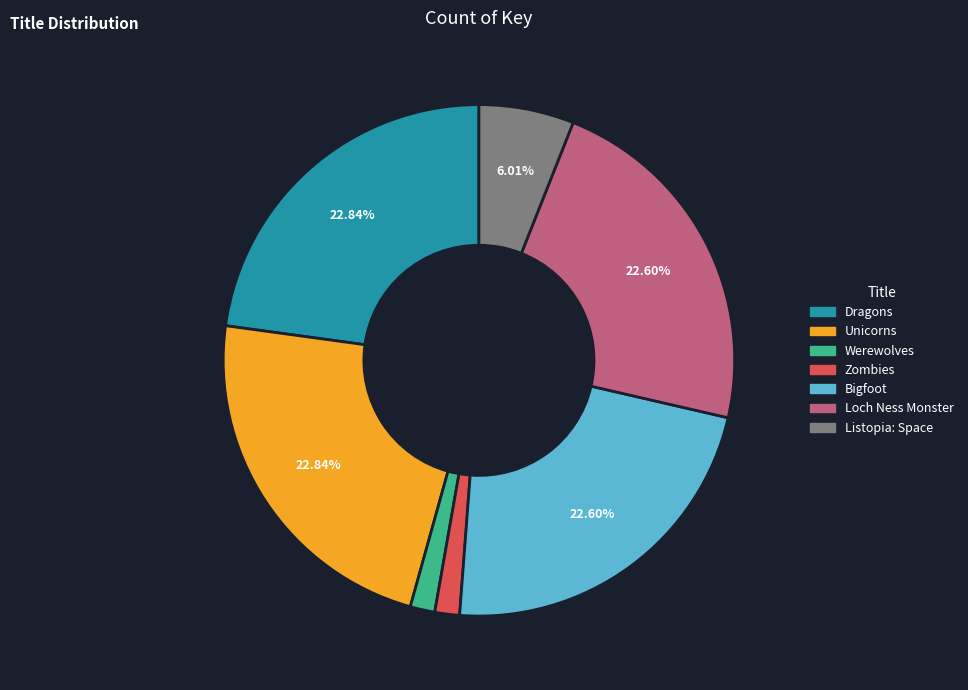

The Zombies slice represents 2% of the pie. True or false?

True